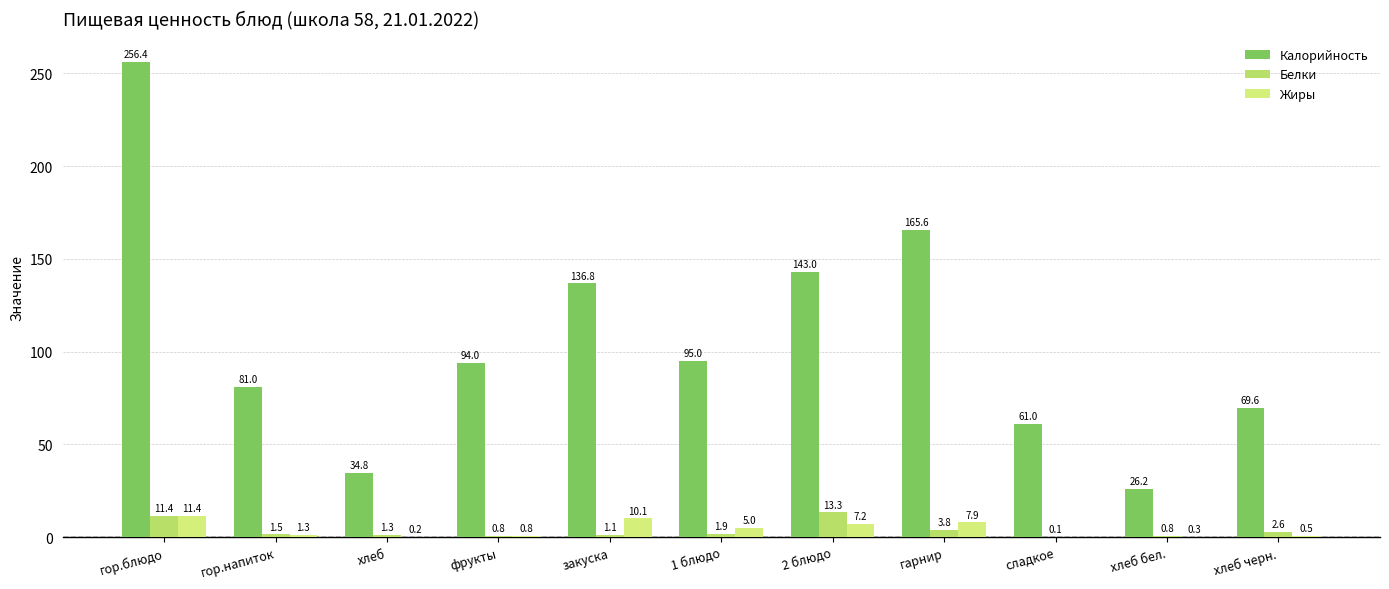

Which series has the largest total across all categories?

Калорийность